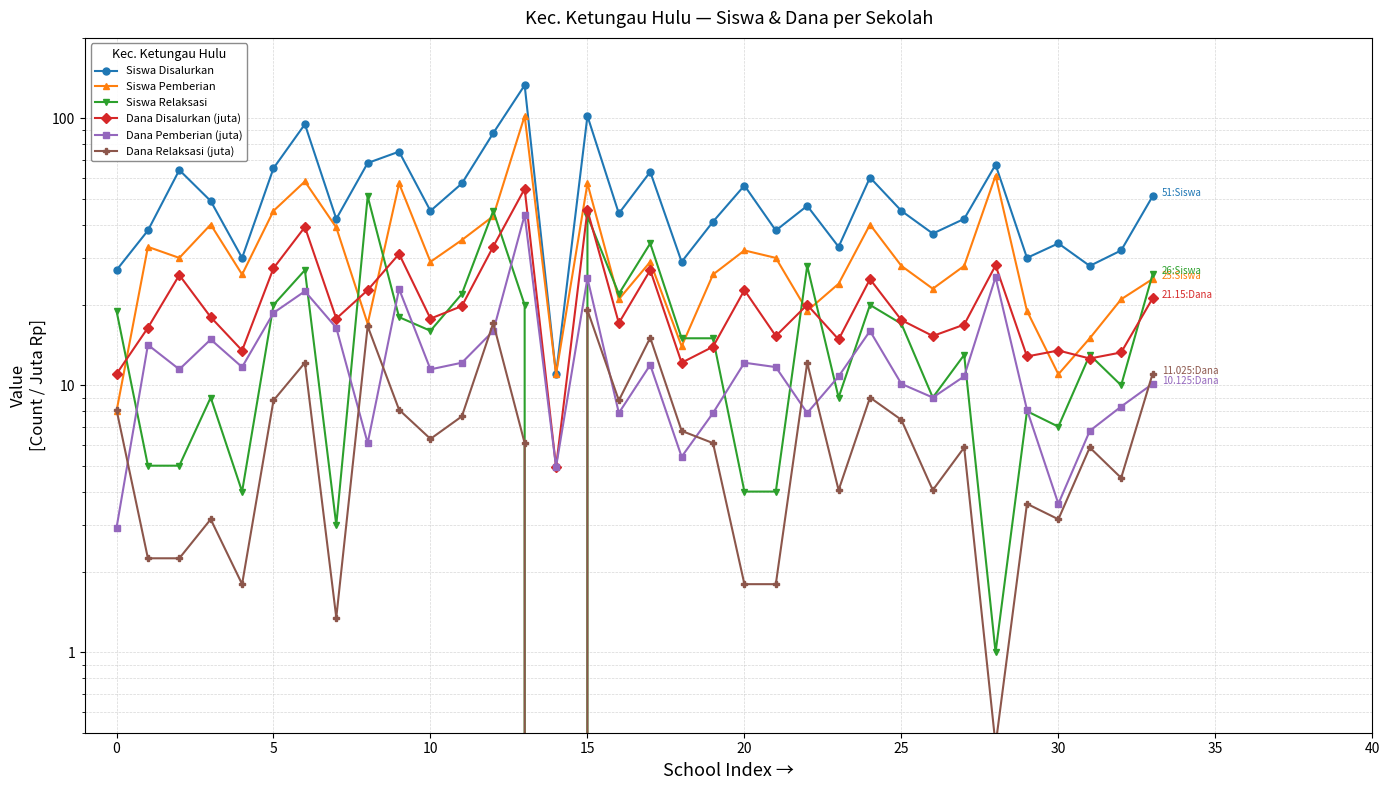

Which series ends up on top after the final intersection of Siswa Pemberian and Siswa Relaksasi?

Siswa Relaksasi